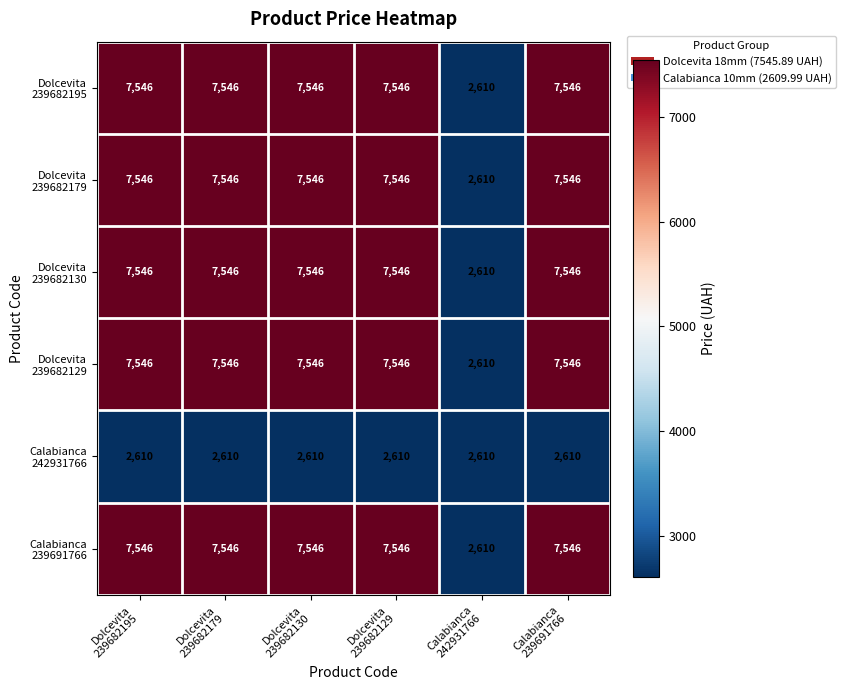

What is the greatest value displayed?

7546